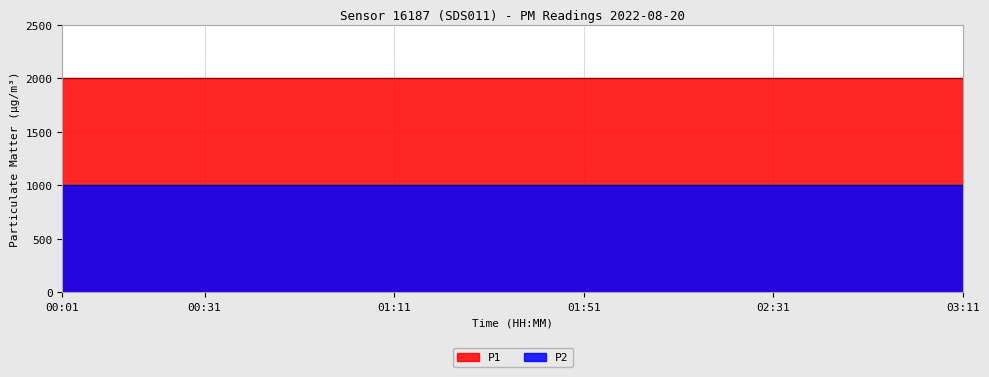

What is the approximate value of P2 at 02:41?

999.9